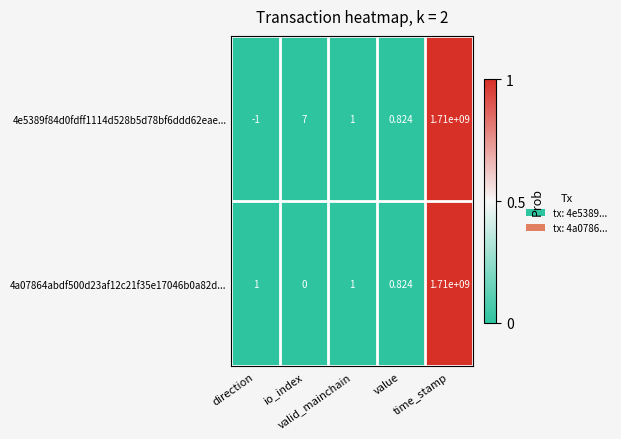

Which series has the largest total across all categories?

4e5389f84d0fdff1114d528b5d78bf6ddd62eae...